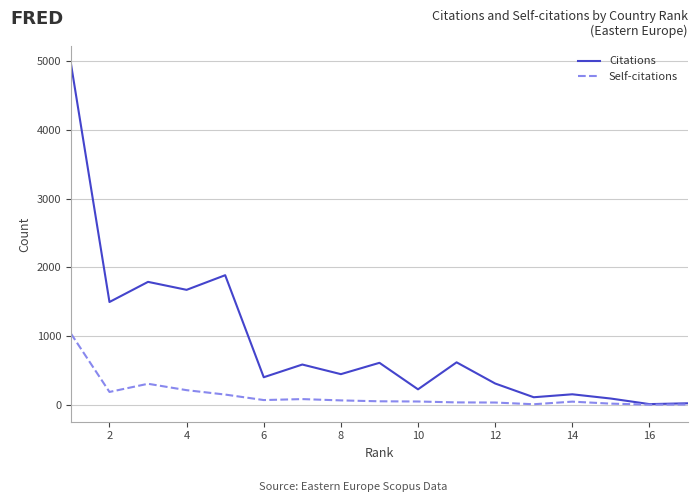

What is the maximum value for Self-citations?

1035